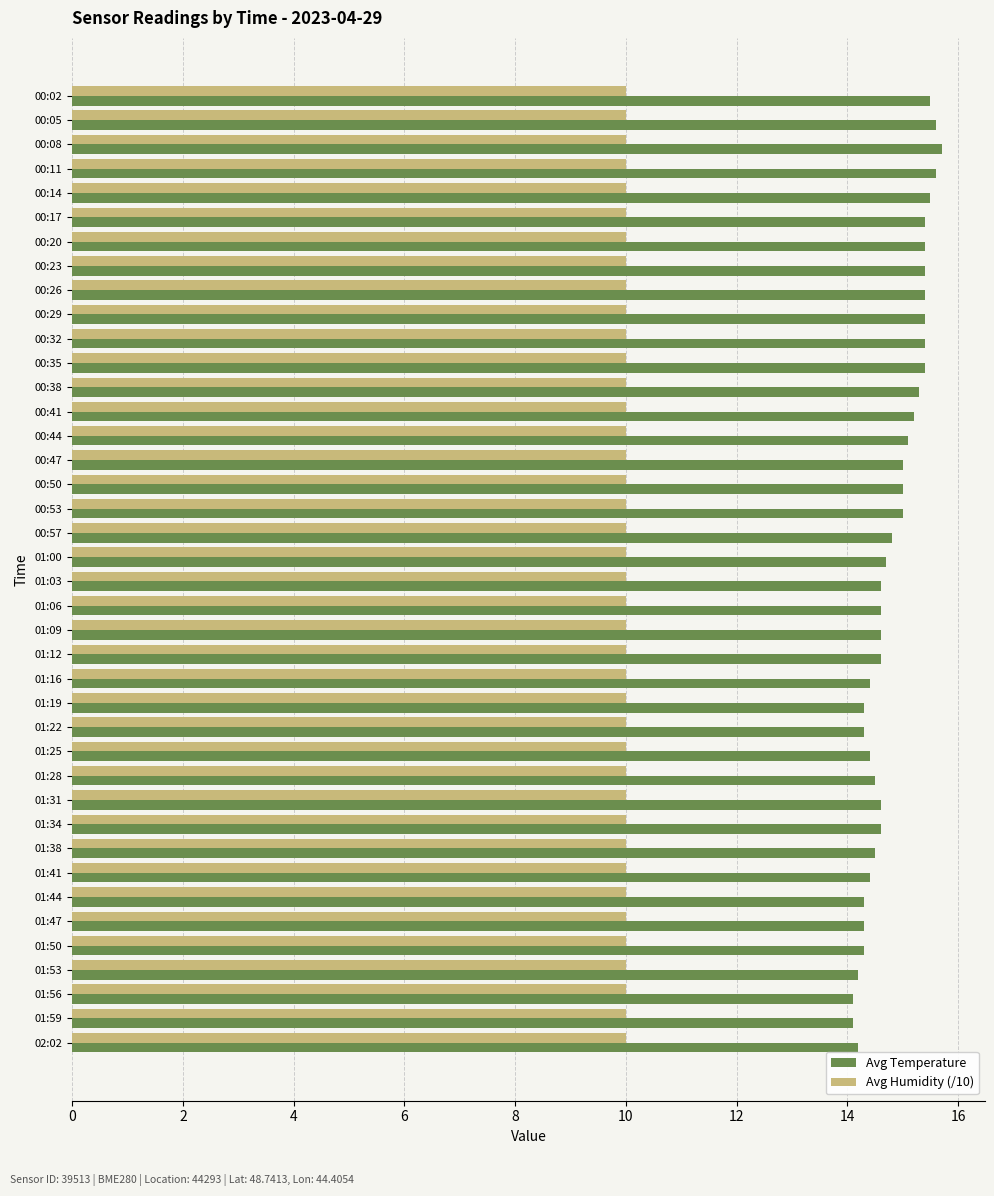

What is the average value of the Avg Temperature series?

14.8